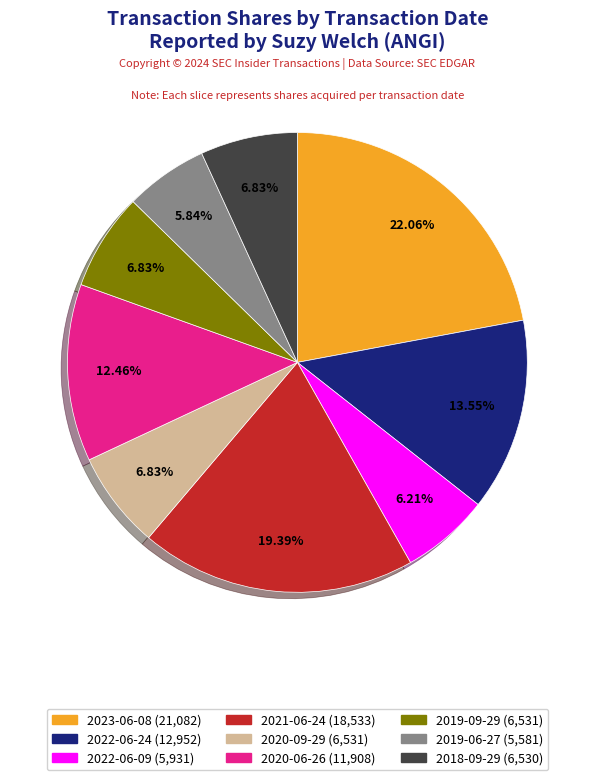

Which has a higher value, 2022-06-09 or 2023-06-08?

2023-06-08